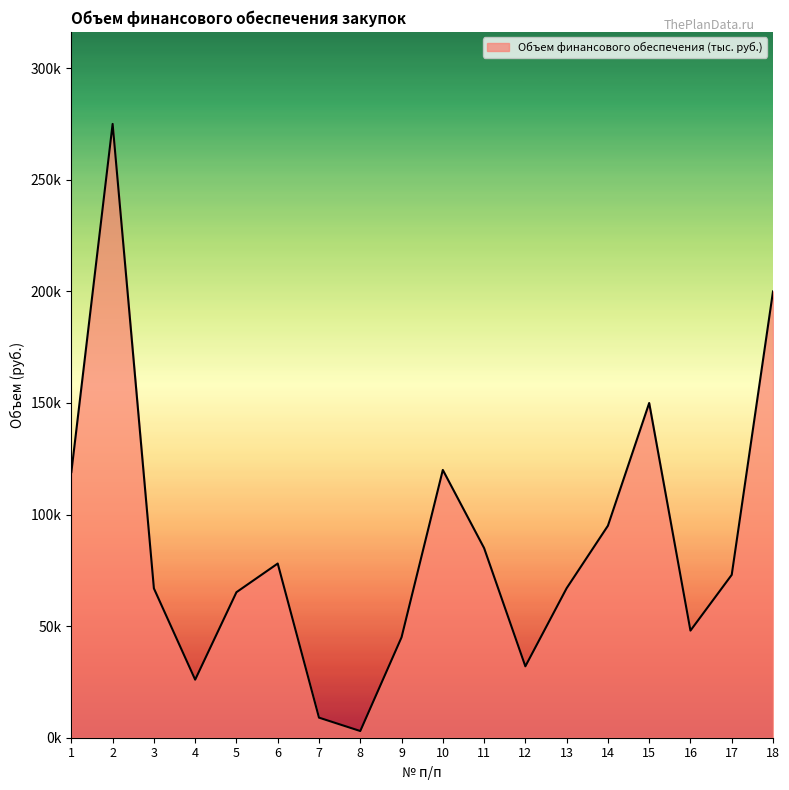

Does the chart display data point markers on the line(s)?

No